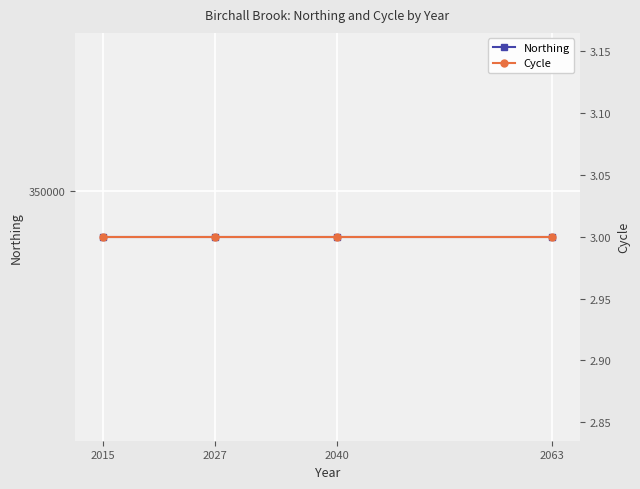

True or false: Cycle has more than 1 interior local peaks.

False